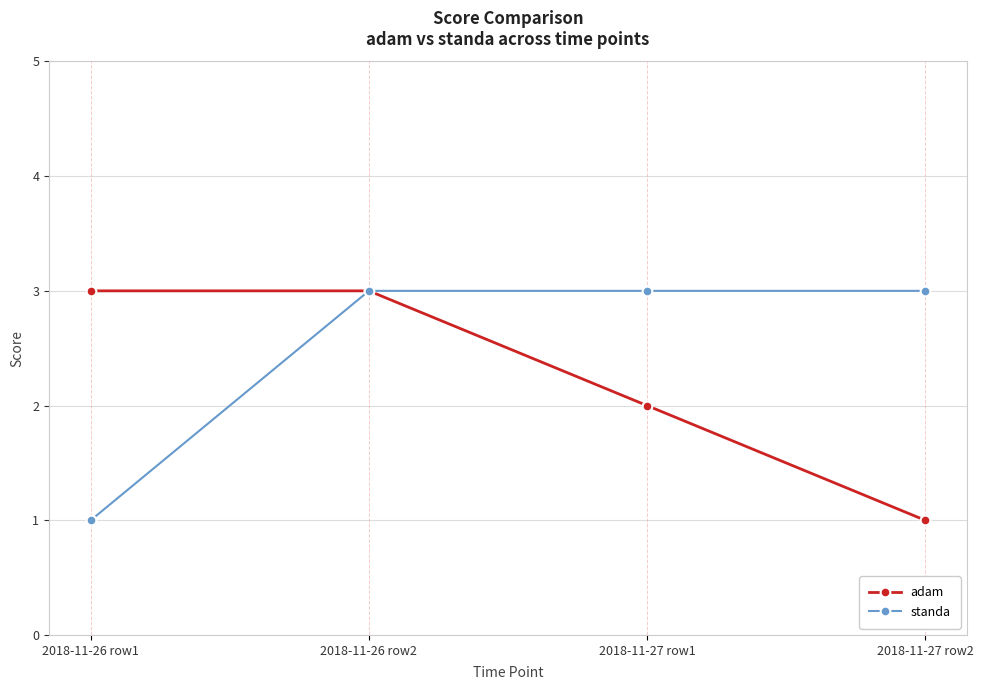

At which label is adam closest to 2?

2018-11-27 row1